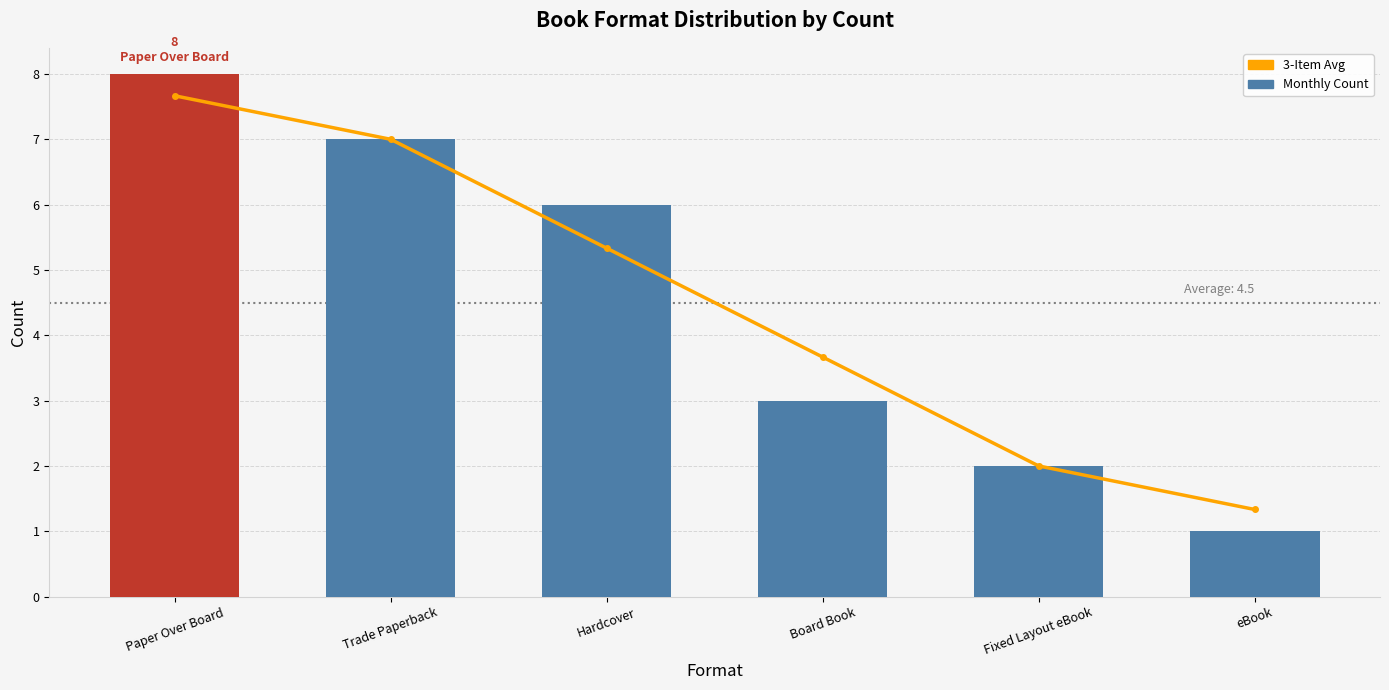

What is the sum of all 3-Item Avg values?

27.0